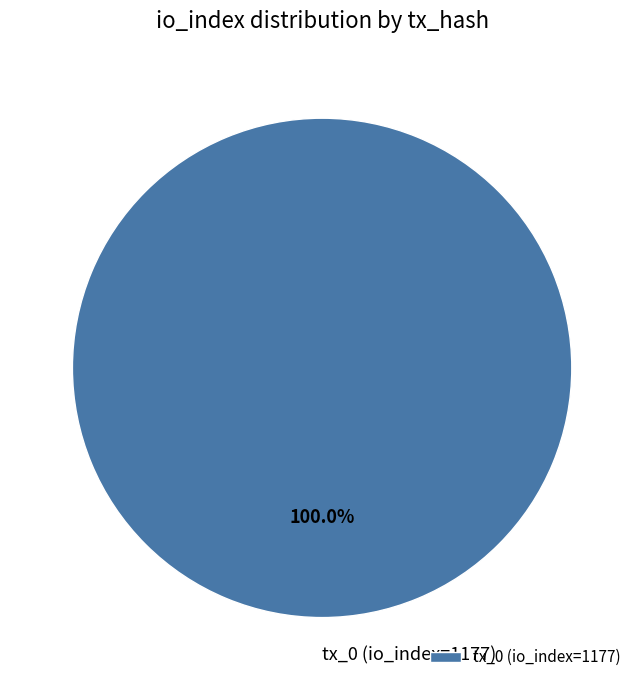

Rank the categories by value from lowest to highest.

tx_0 (io_index=1177)